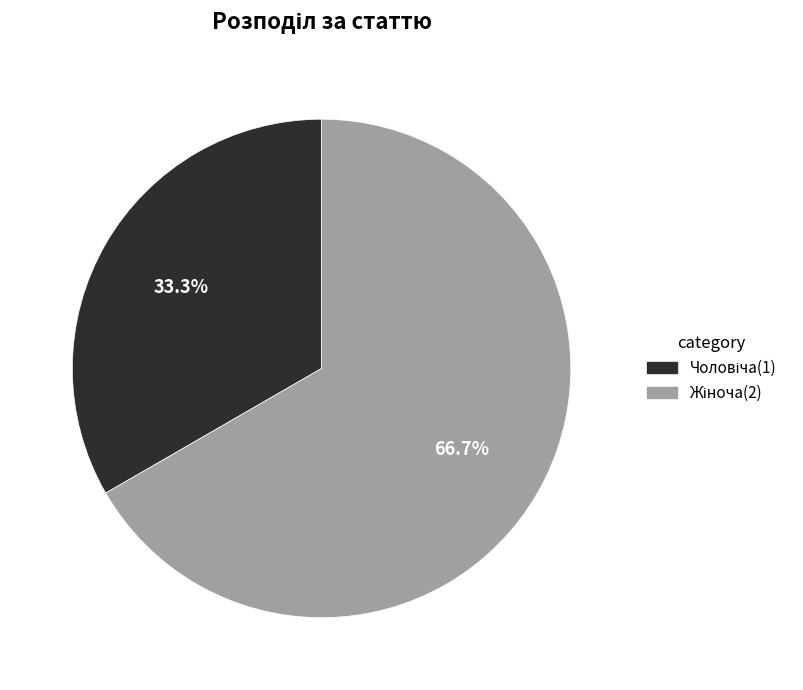

Does any single category account for the majority?

Yes